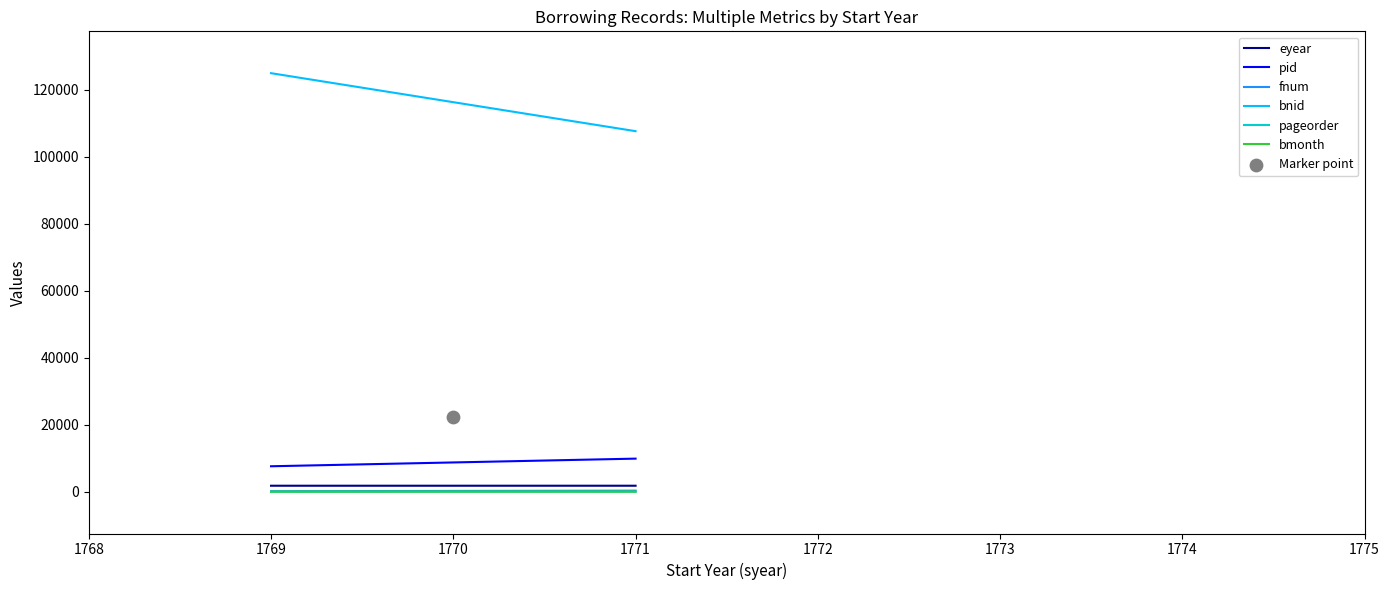

Which series reaches the maximum Y coordinate?

bnid